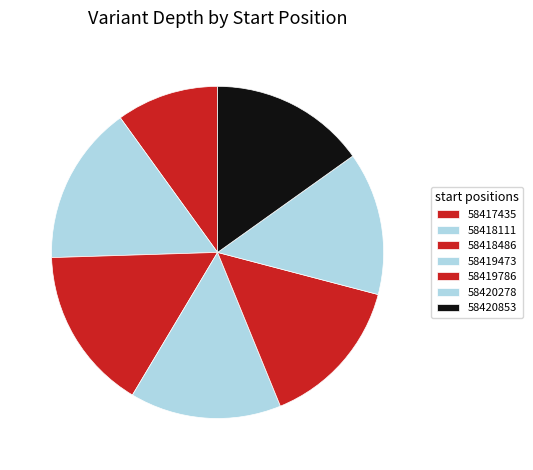

Is 58420278 the majority of the pie?

No